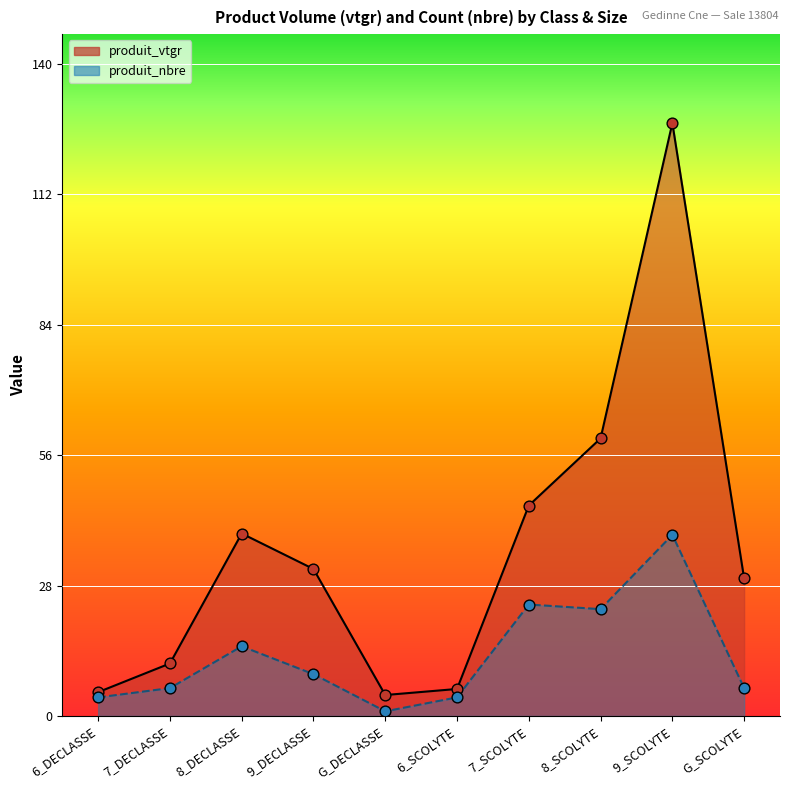

Which series reaches the maximum Y coordinate?

produit_vtgr